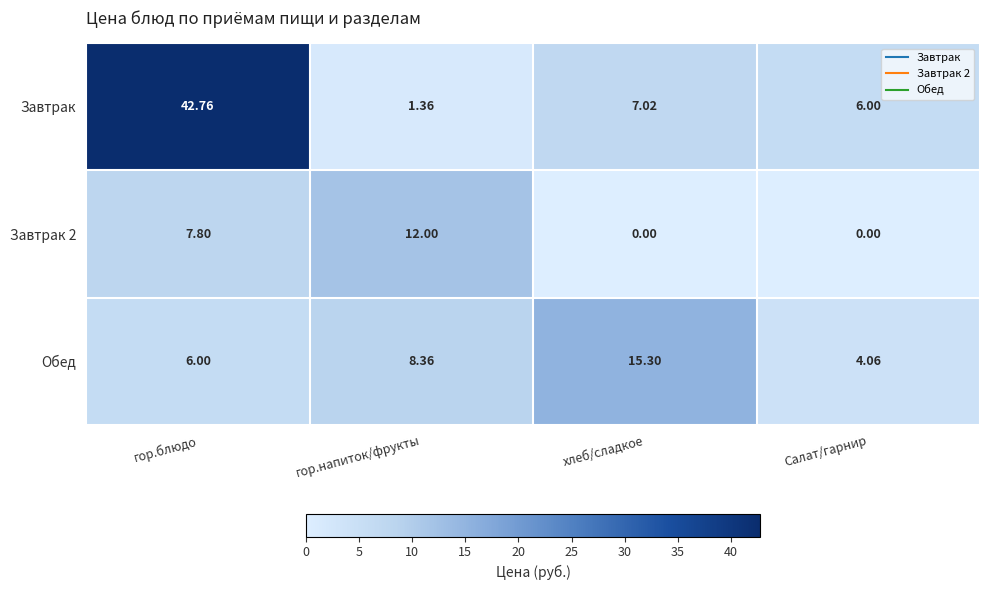

List the series in order of their peak value, highest first.

Завтрак, Обед, Завтрак 2